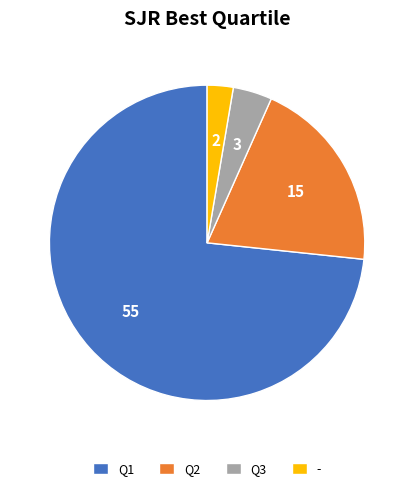

The - slice represents 13% of the pie. True or false?

False